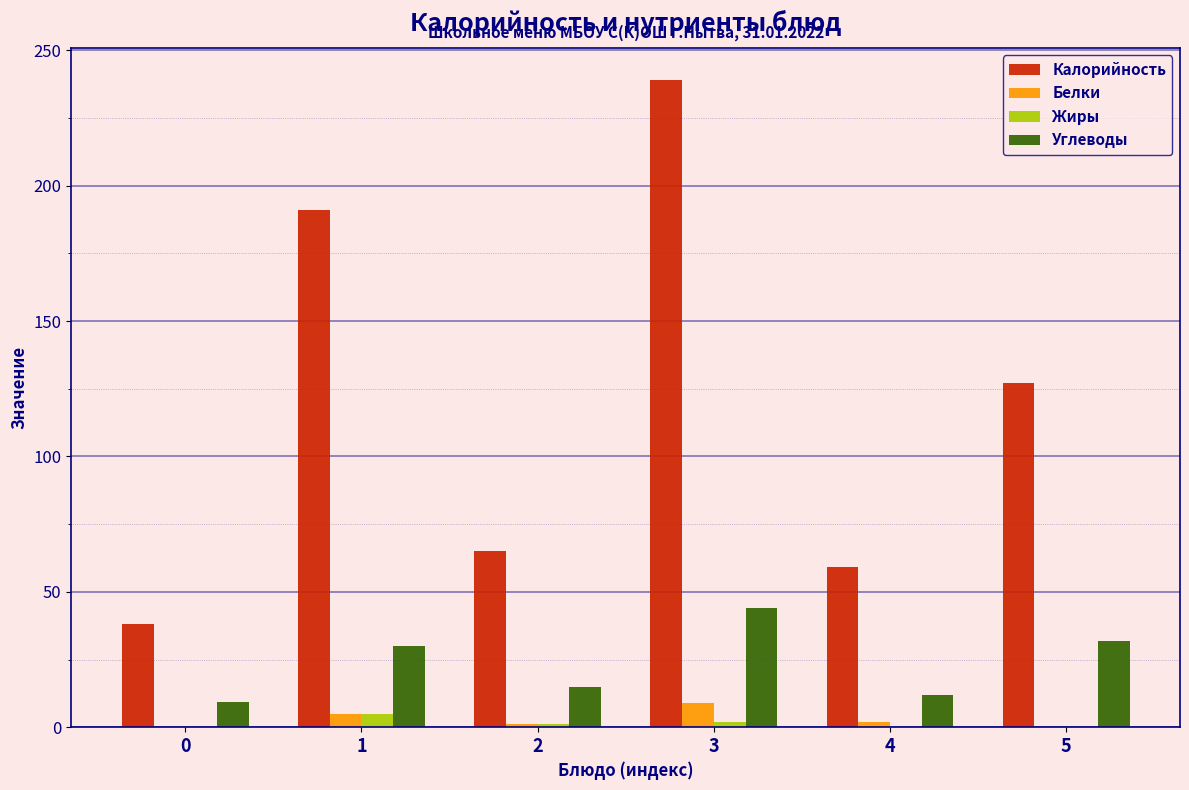

Between 3 and 4, which series saw the biggest shift?

Калорийность